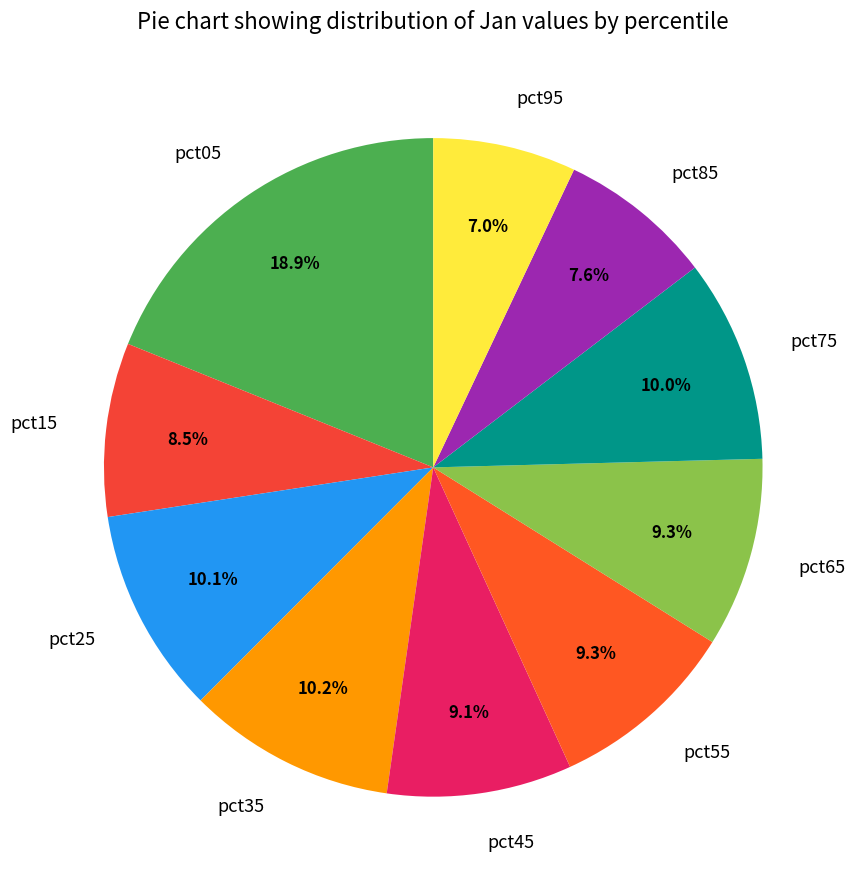

Is there a majority slice in this chart?

No